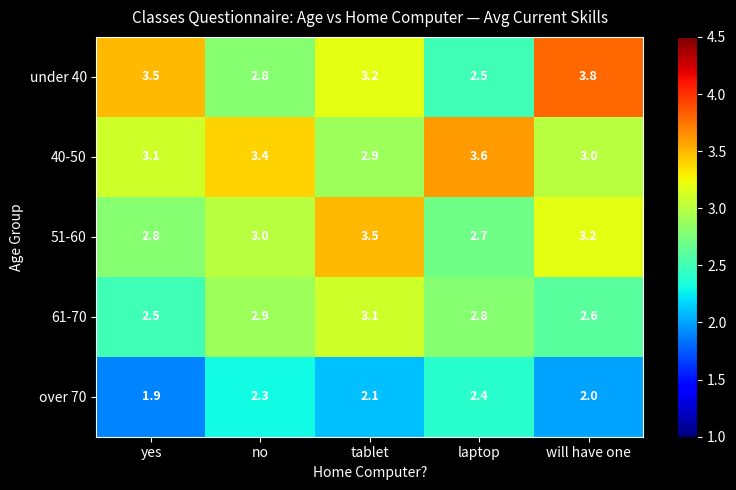

Where is under 40 nearest to the value 3?

no